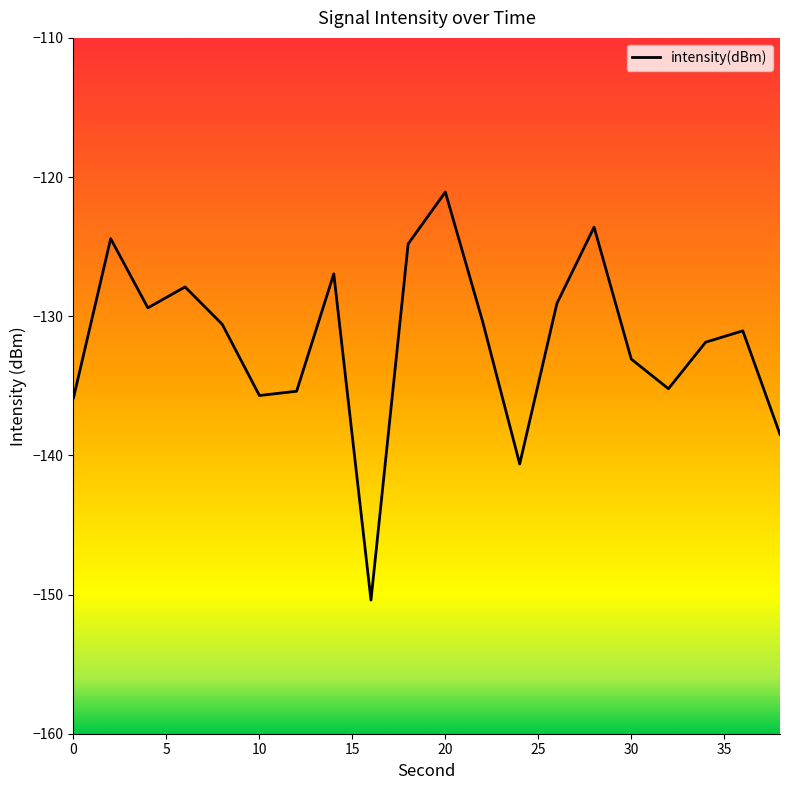

What is the difference between the maximum and minimum values?

29.3